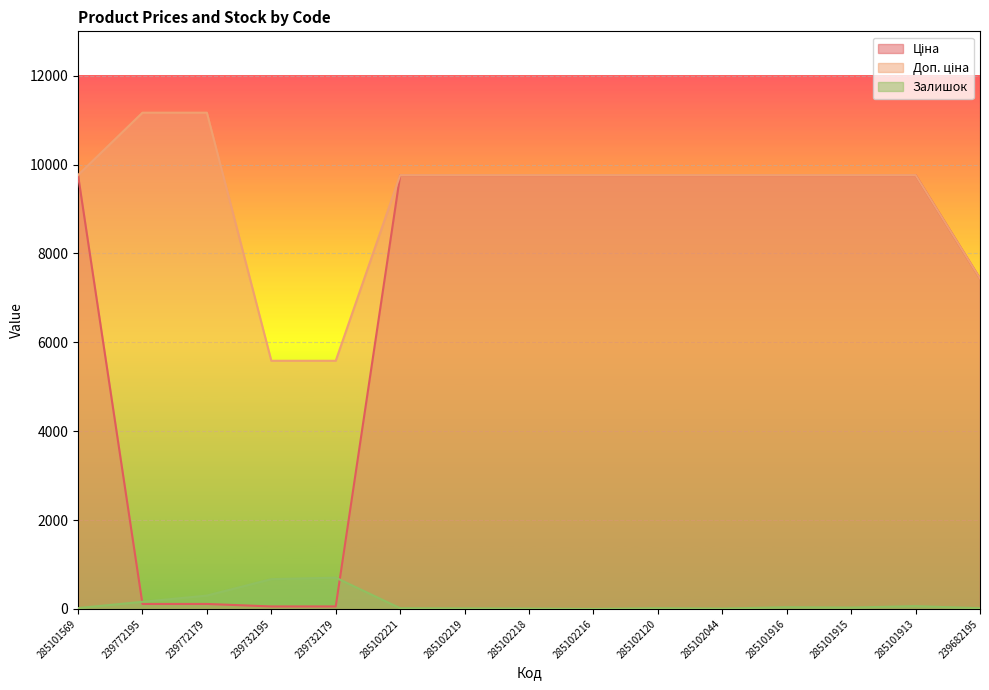

Does the chart display data point markers on the line(s)?

No